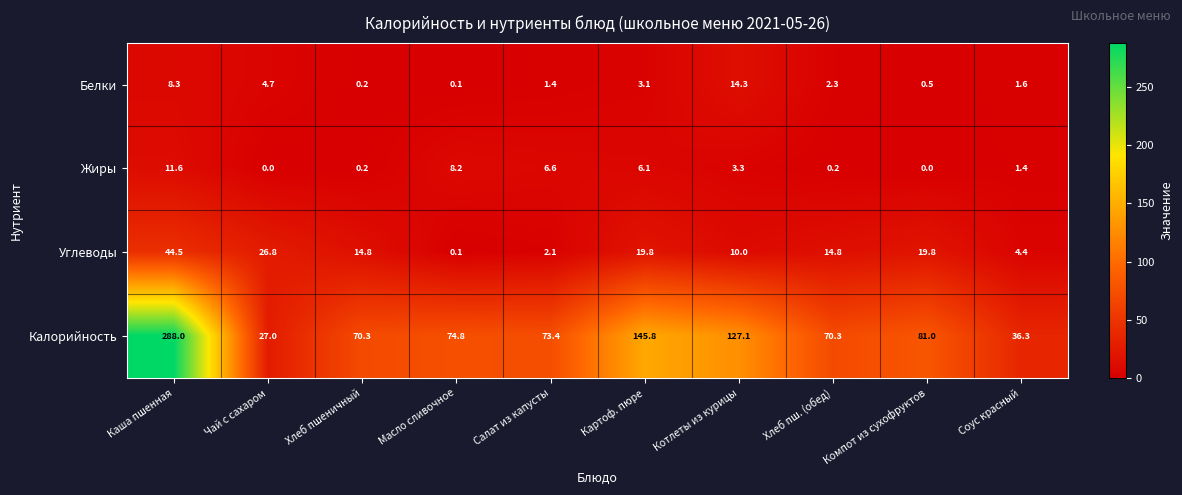

How many values in the Калорийность series exceed 74?

5